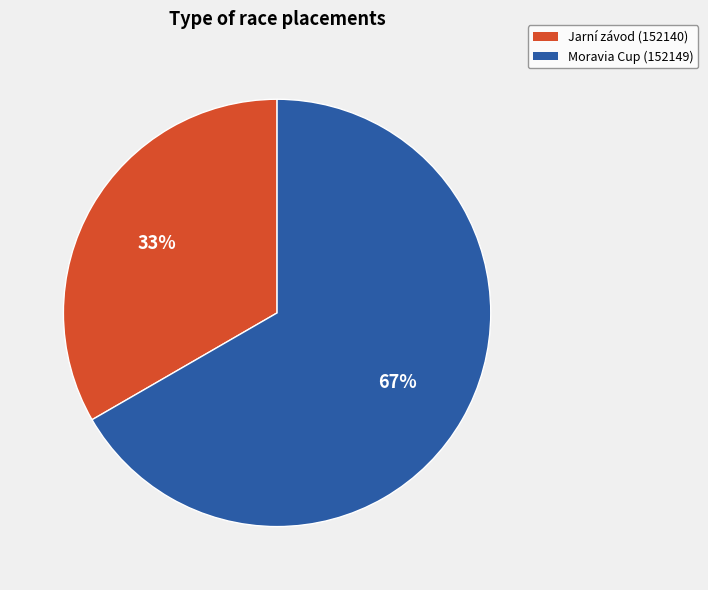

To the nearest percent, what is the combined percentage of Jarní závod (152140) and Moravia Cup (152149)?

100%